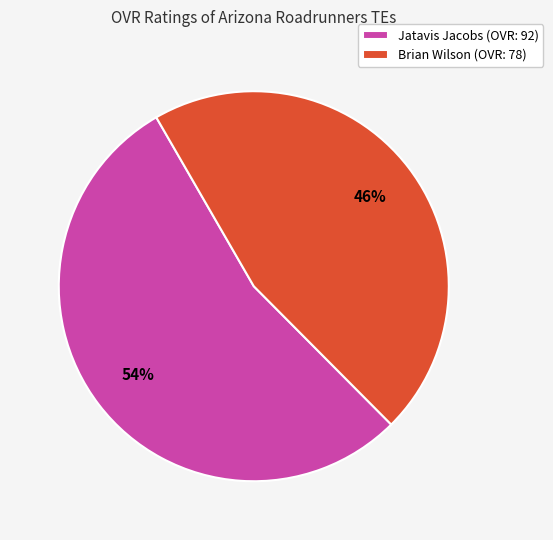

Which slice is the largest?

Jatavis Jacobs (OVR: 92)